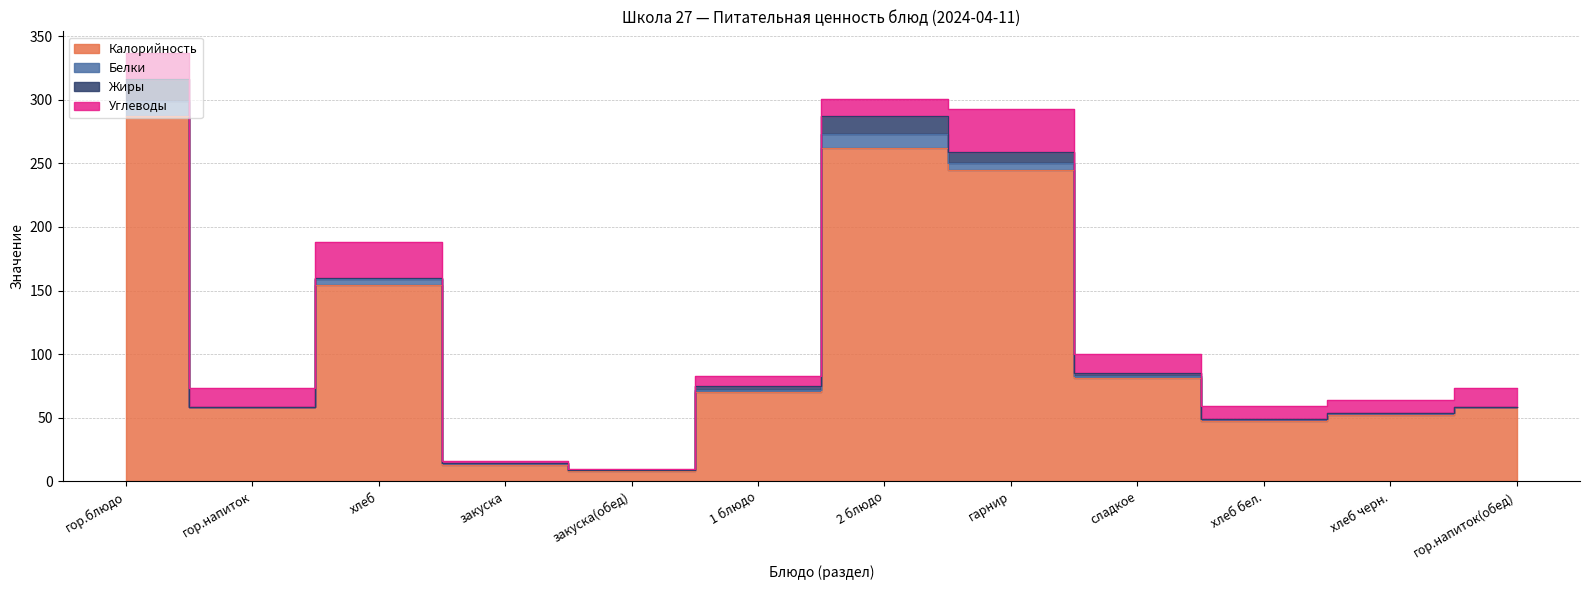

Which category has the highest value across all series?

гор.блюдо